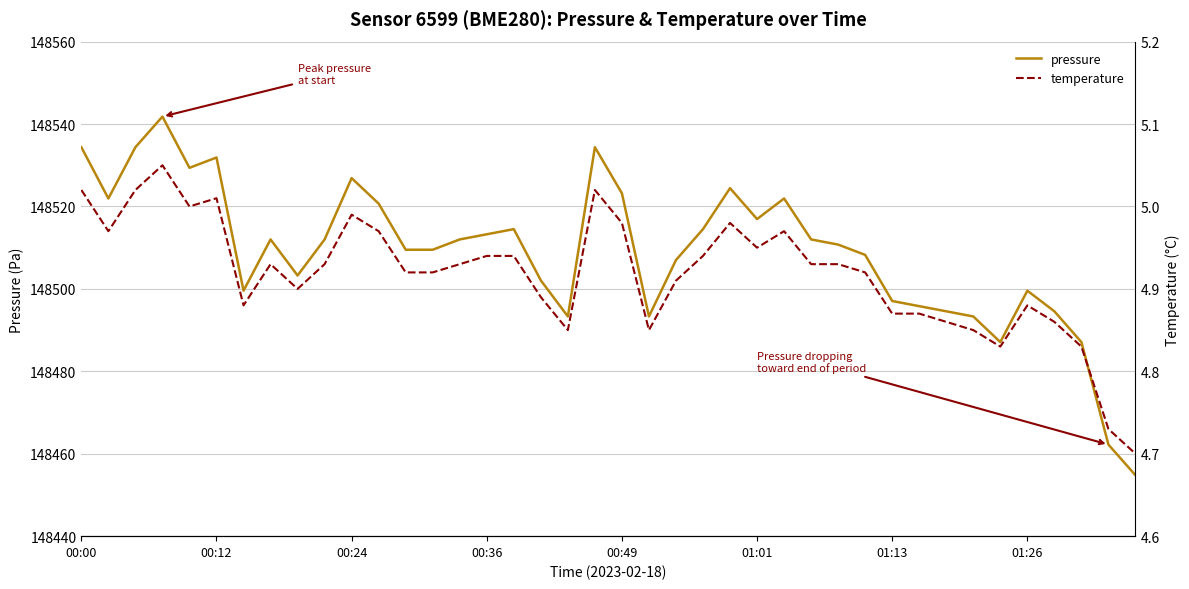

What position from the left is 37?

38